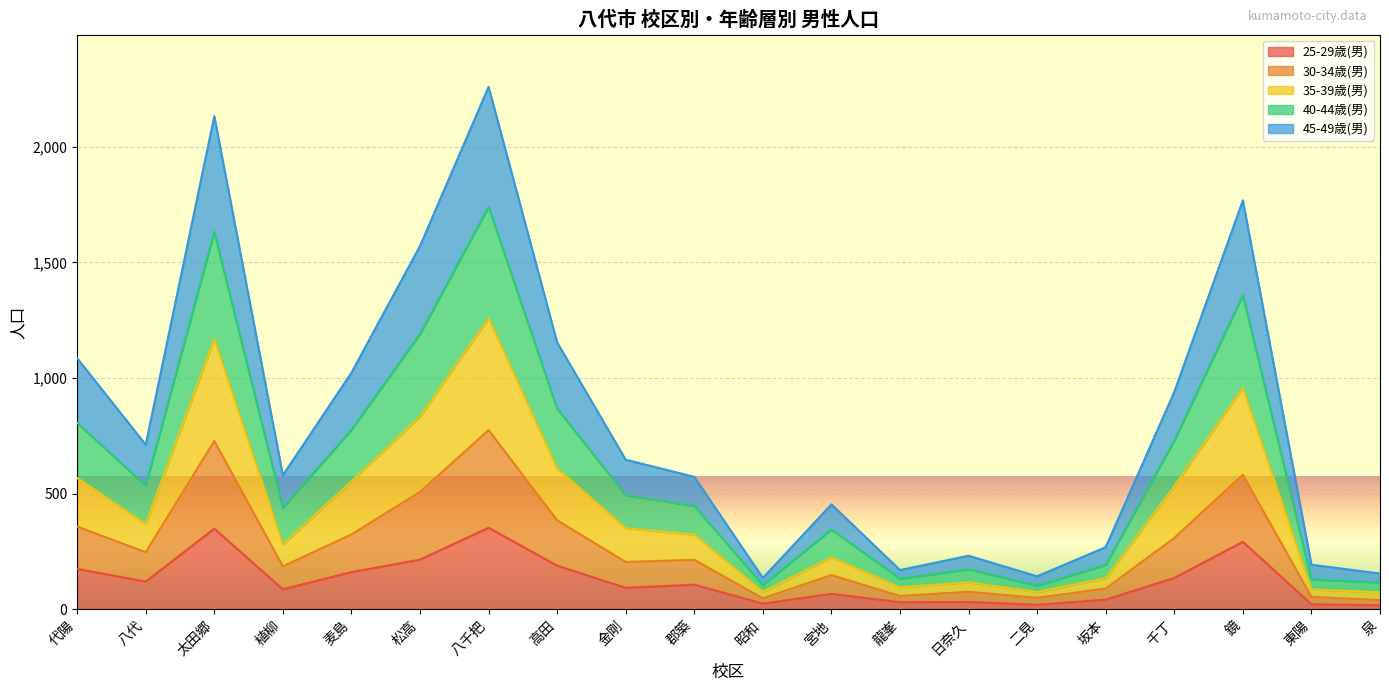

At which label is 25-29歳(男) closest to 185?

高田